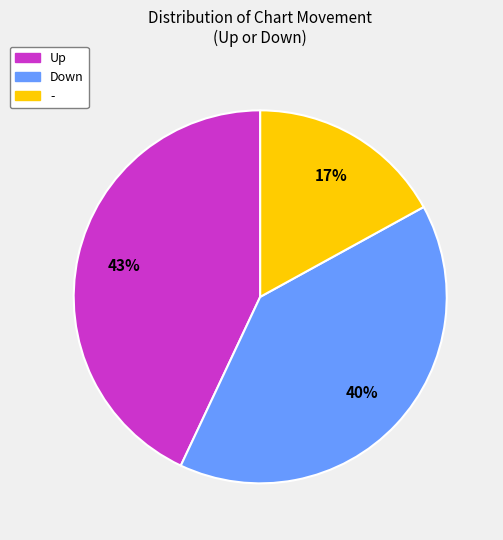

Does any single category account for the majority?

No